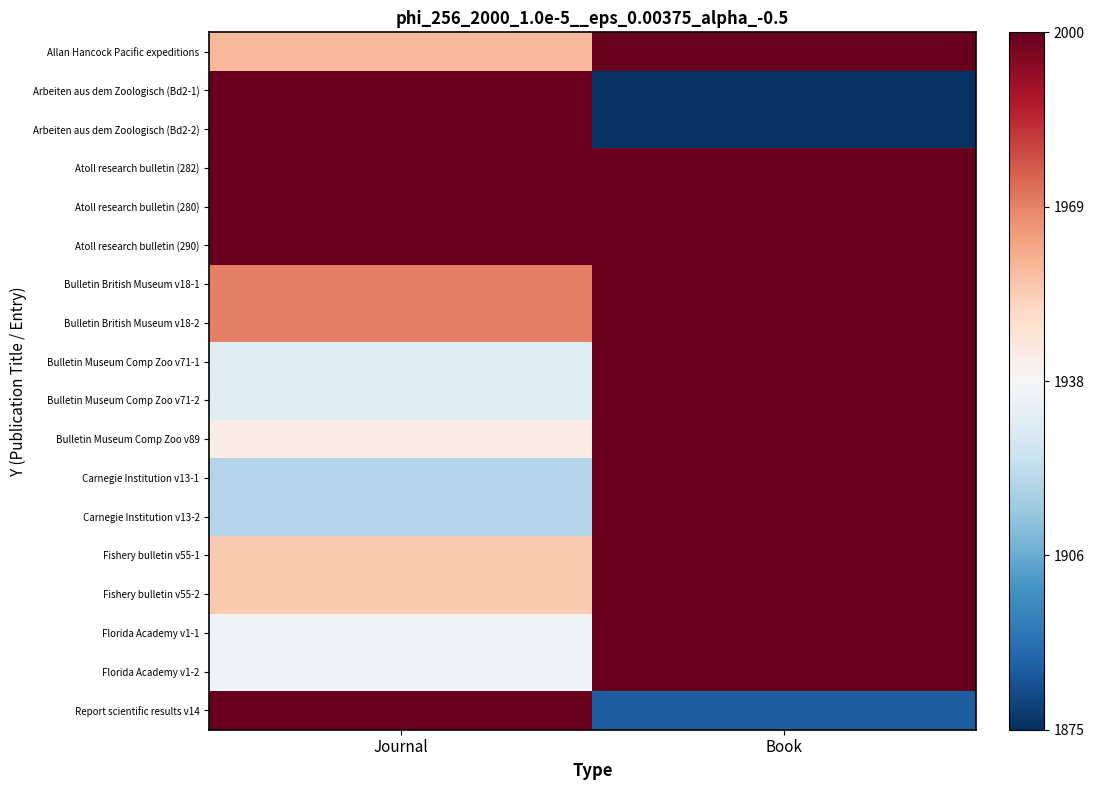

At how many categories does at least one series exceed 0?

2